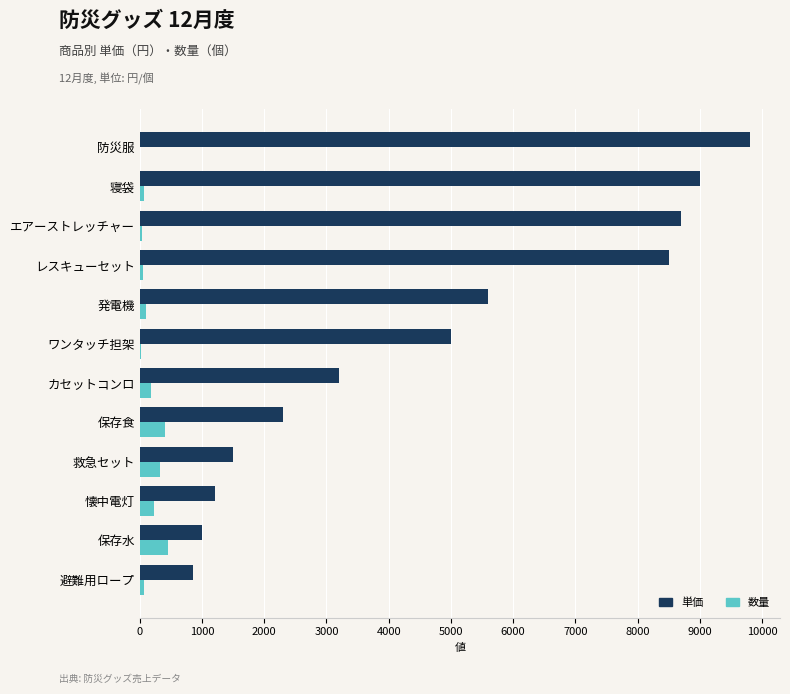

What is the greatest value displayed?

9800